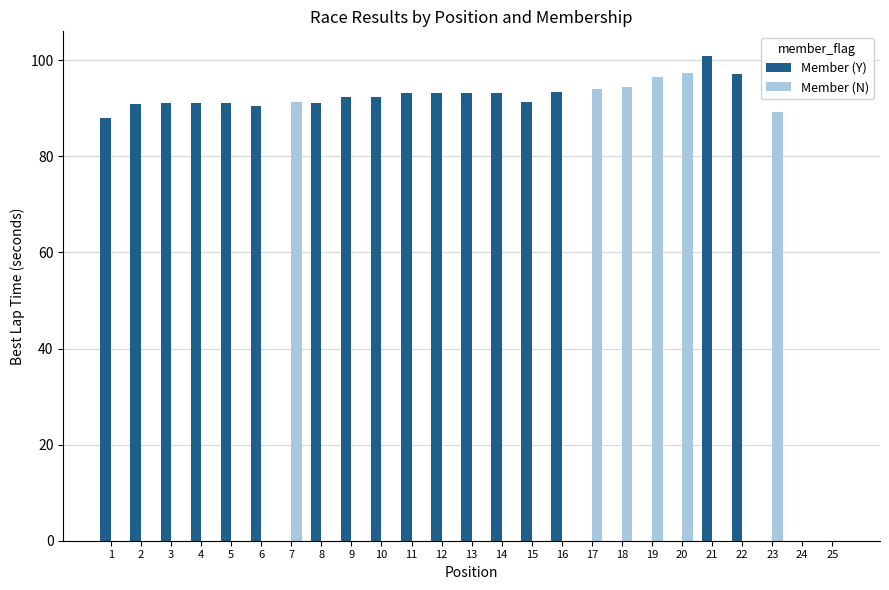

Which category has the highest value in the Member (Y) series?

21